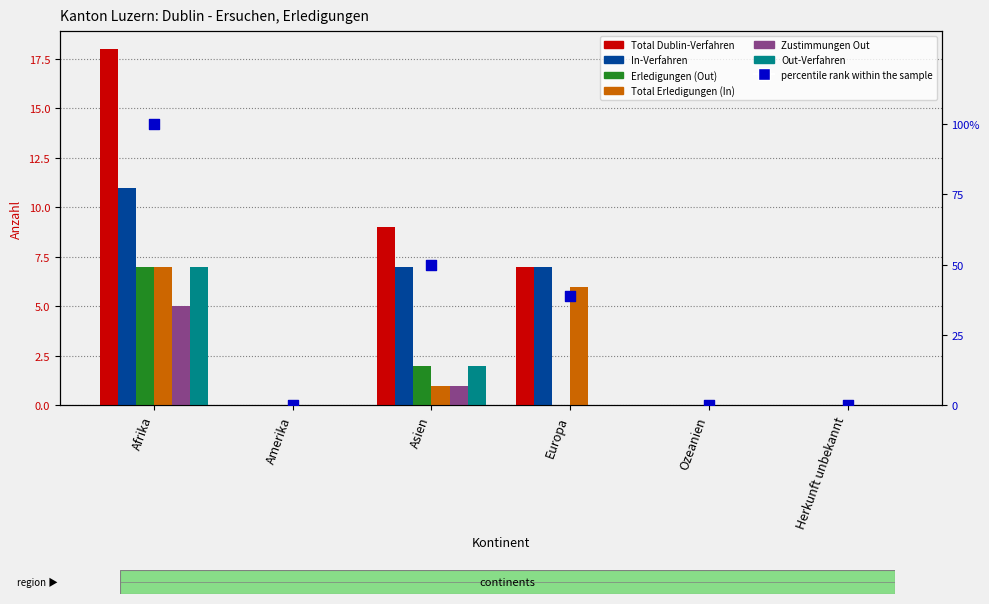

Which series has the largest total across all categories?

Total Dublin-Verfahren